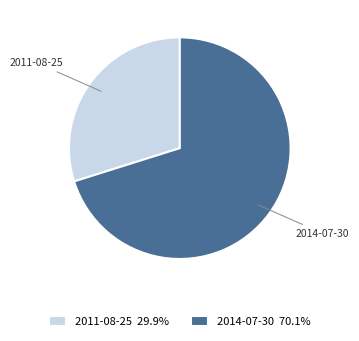

Which category has the smallest portion of the pie?

2011-08-25